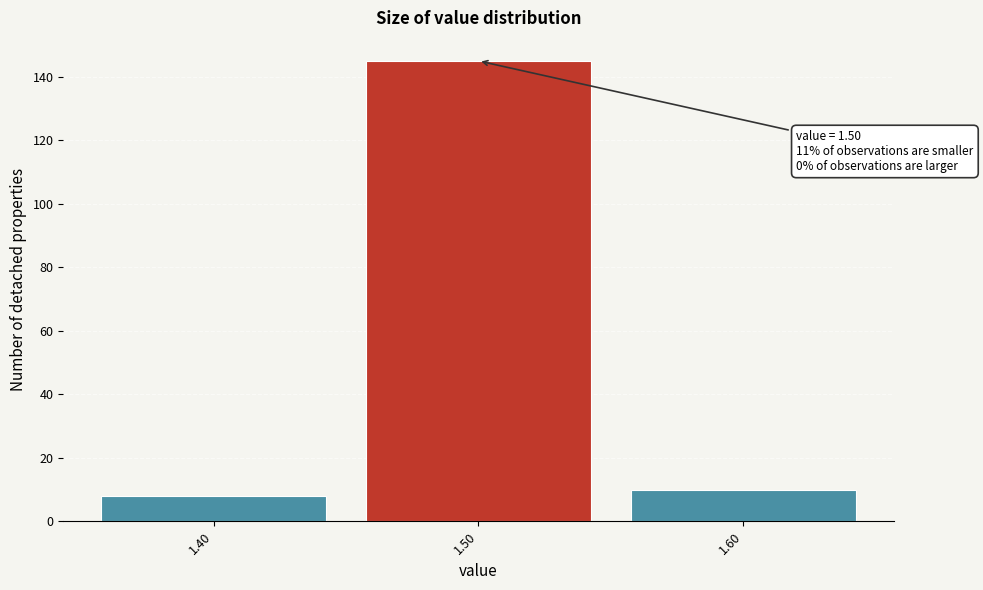

Which range on the x-axis has the tallest bar?

1.45 to 1.55